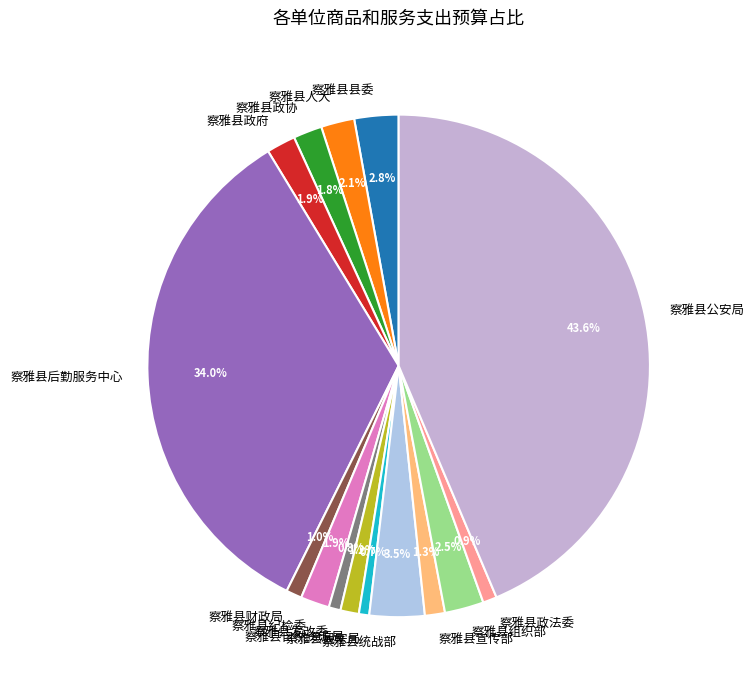

True or false: 察雅县政府 accounts for 2% of the total.

True